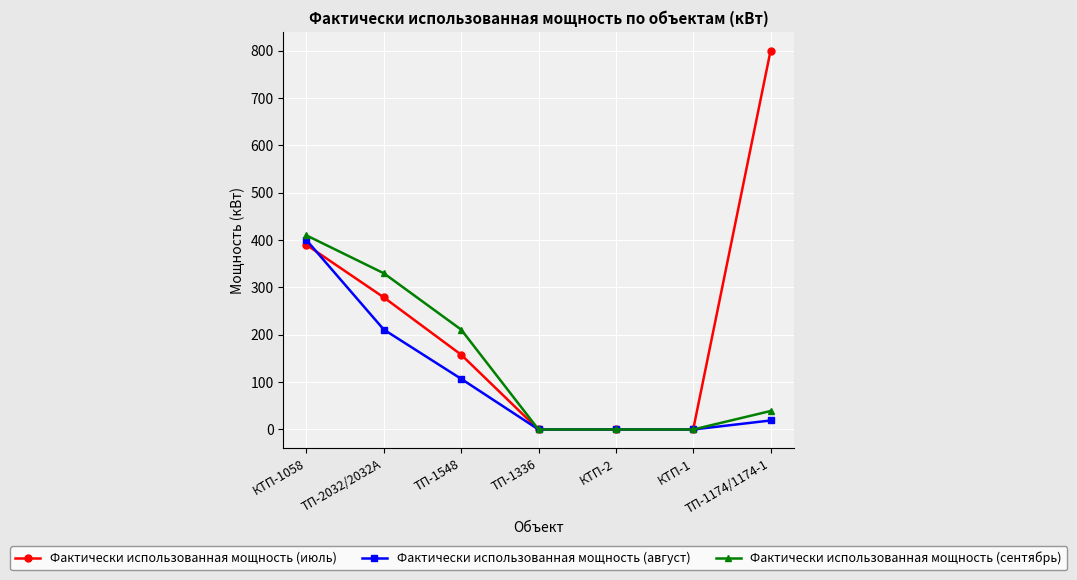

Where do Фактически использованная мощность (август) and Фактически использованная мощность (июль) first cross each other?

КТП-1058 and ТП-2032/2032А